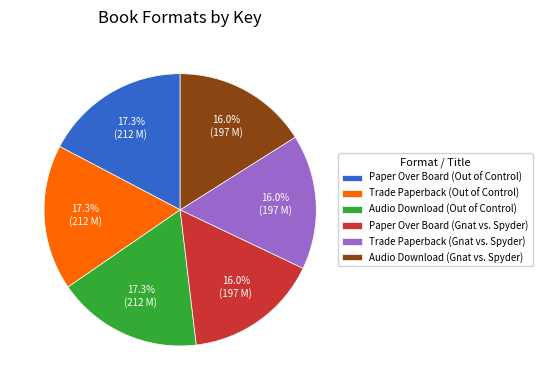

Does Audio Download (Gnat vs. Spyder) account for over 50% of the chart?

No